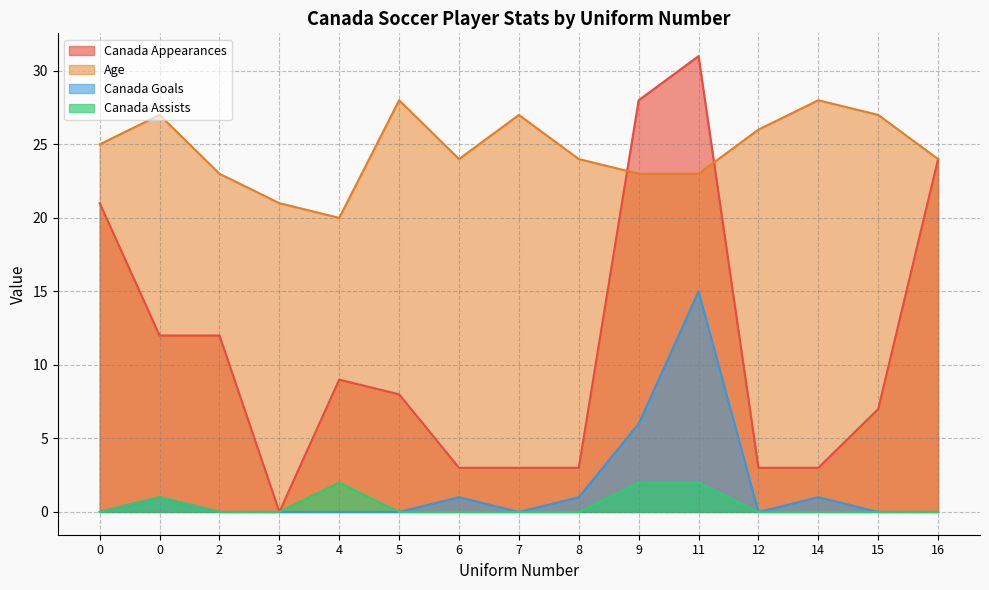

Reading left to right, what are all the values shown in this chart?

Canada Appearances: 21	12	12	0	9	8	3	3	3	28	31	3	3	7	24
Age: 25	27	23	21	20	28	24	27	24	23	23	26	28	27	24
Canada Goals: 0	1	0	0	0	0	1	0	1	6	15	0	1	0	0
Canada Assists: 0	1	0	0	2	0	0	0	0	2	2	0	0	0	0